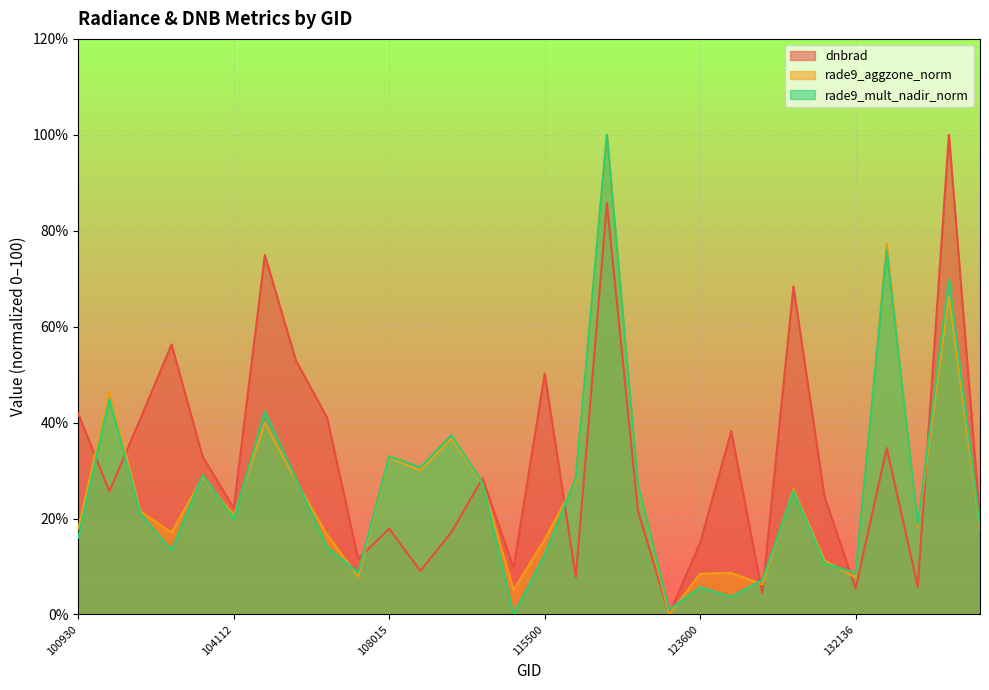

Rank the categories by rade9_mult_nadir_norm value from highest to lowest.

122002, 132310, 132861, 102551, 104229, 110127, 108015, 109954, 103040, 121308, 104236, 110299, 122525, 131947, 102912, 104112, 132488, 133040, 100930, 107659, 103032, 115500, 131961, 107843, 132136, 123966, 123600, 123775, 123428, 115378